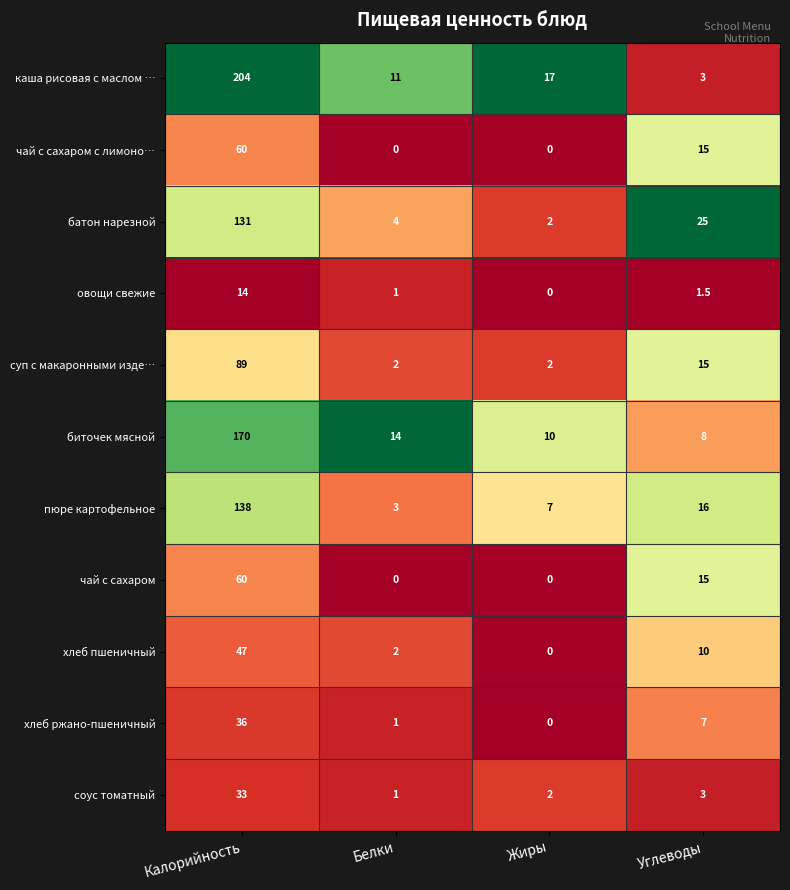

Which series has the largest range (max minus min)?

каша рисовая с маслом …